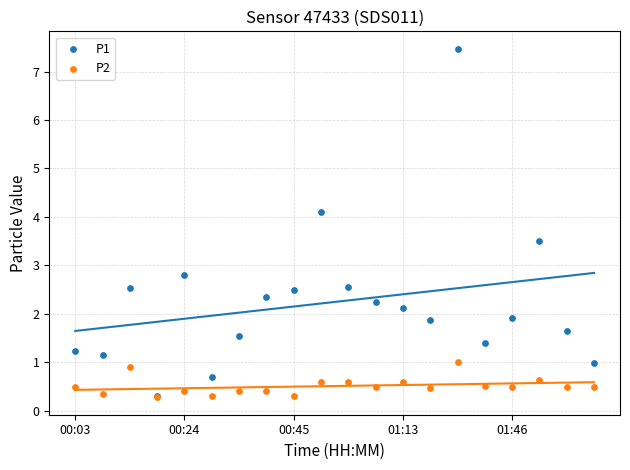

Which series has the largest Y range (max minus min)?

P1